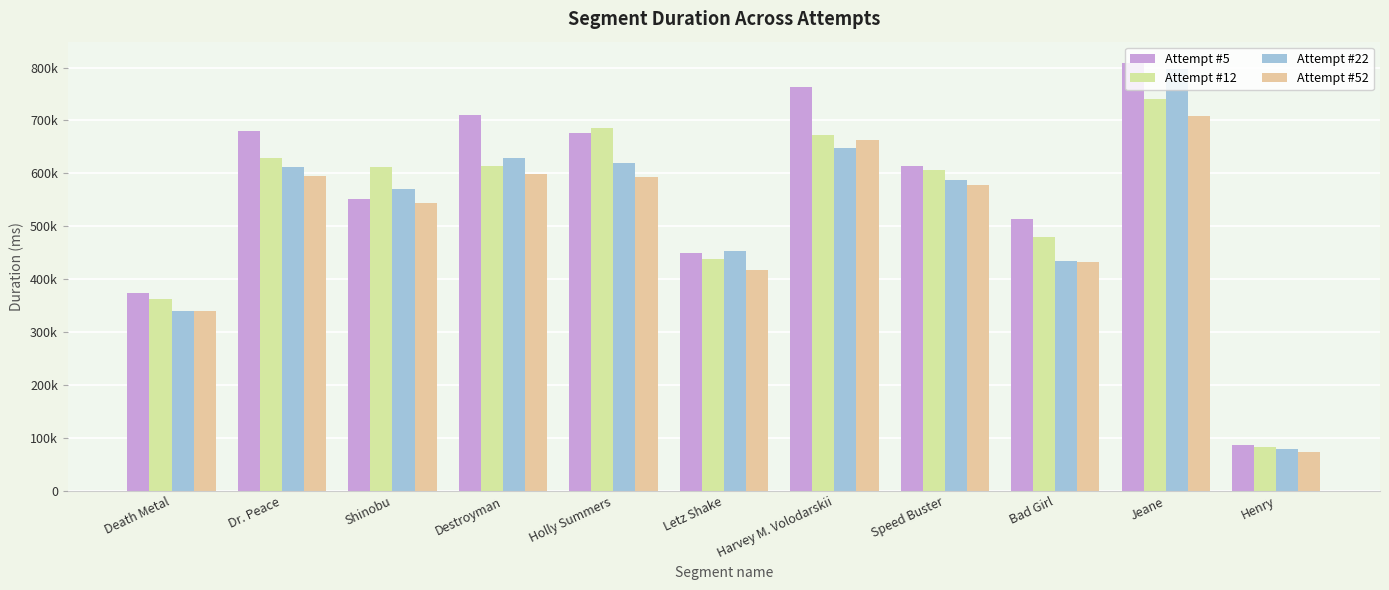

Does the chart contain stacked bars?

No